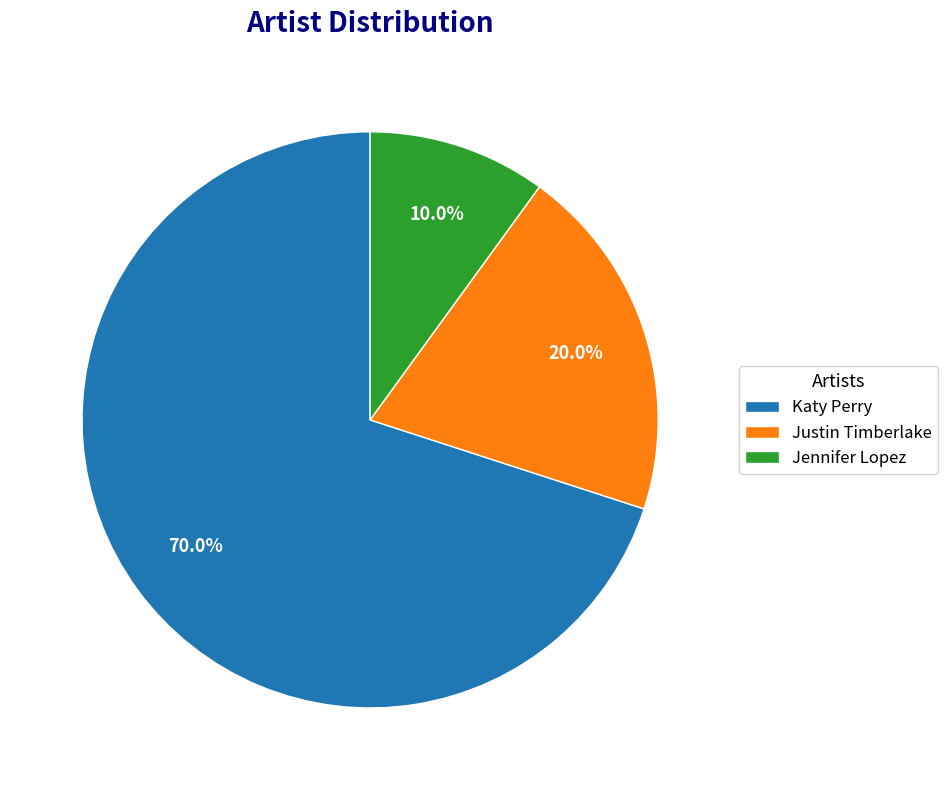

Do Katy Perry and Jennifer Lopez together represent more than half of the pie?

Yes